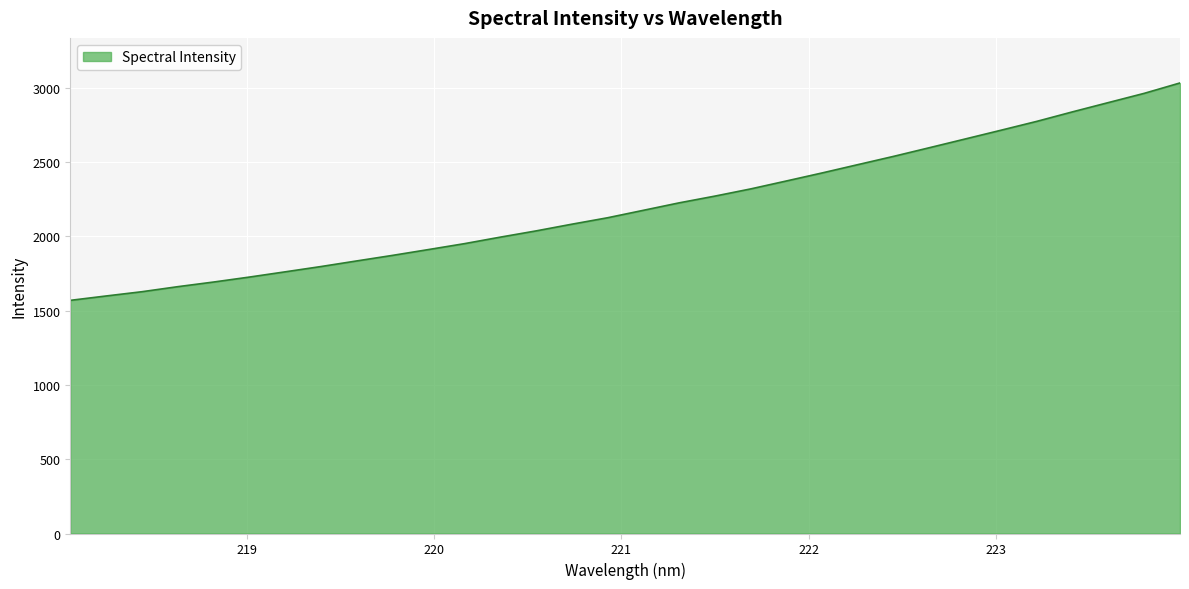

What is the minimum value shown in the chart?

1568.5